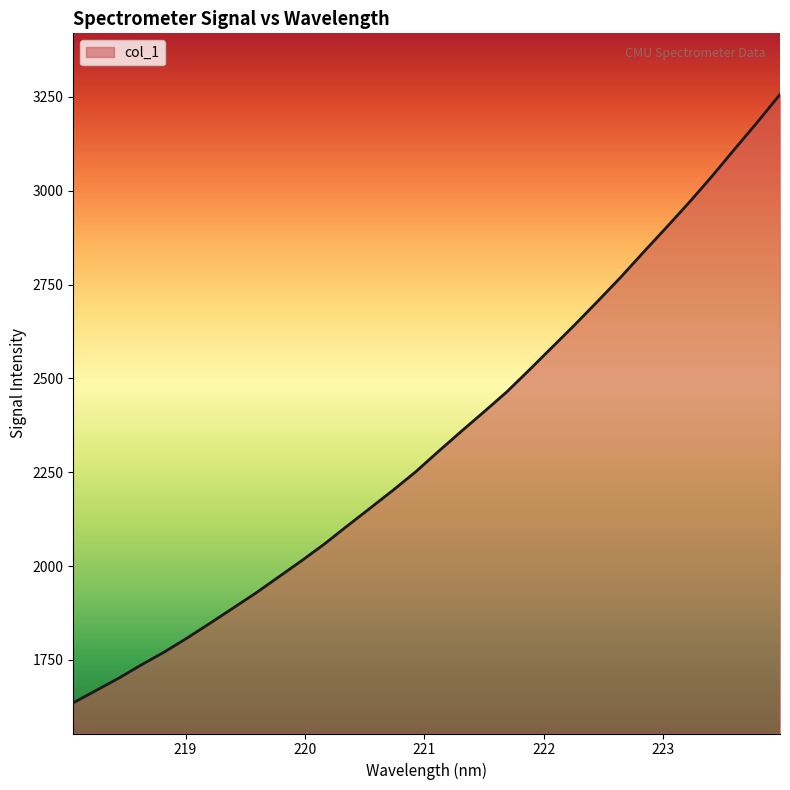

How many distinct data groups are displayed?

1